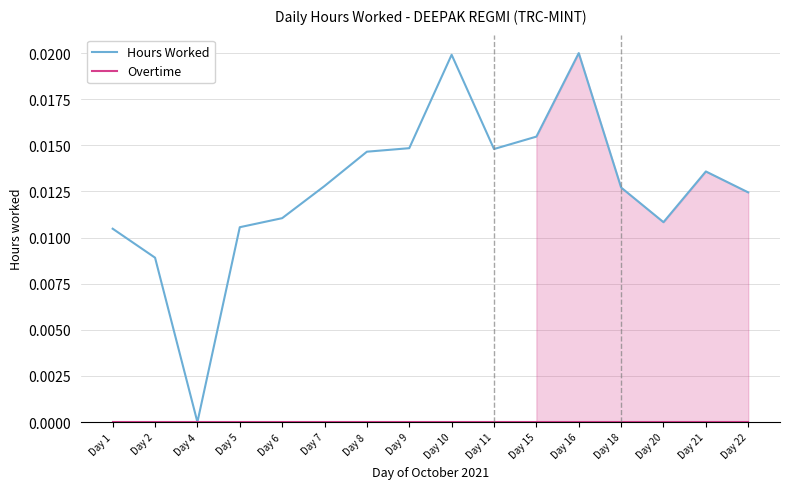

Reading right to left, list all the values displayed in this chart.

Hours Worked: Day 22=0.0	Day 21=0.0	Day 20=0.0	Day 18=0.0	Day 16=0.0	Day 15=0.0	Day 11=0.0	Day 10=0.0	Day 9=0.0	Day 8=0.0	Day 7=0.0	Day 6=0.0	Day 5=0.0	Day 4=0.0	Day 2=0.0	Day 1=0.0
Overtime: Day 22=0.0	Day 21=0.0	Day 20=0.0	Day 18=0.0	Day 16=0.0	Day 15=0.0	Day 11=0.0	Day 10=0.0	Day 9=0.0	Day 8=0.0	Day 7=0.0	Day 6=0.0	Day 5=0.0	Day 4=0.0	Day 2=0.0	Day 1=0.0